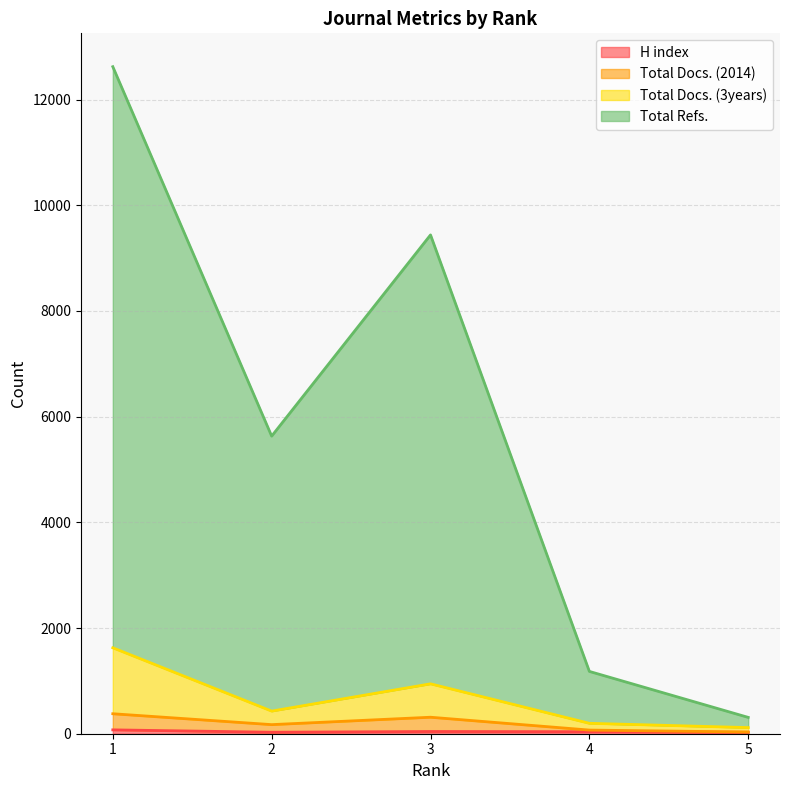

What is the sum of the Total Docs. (2014) values at 1 and 5?

410